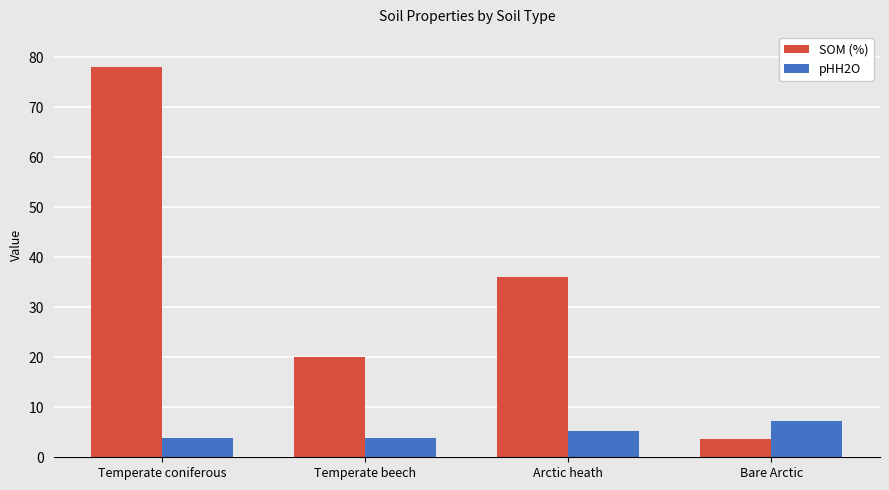

Which category has the highest value in the SOM (%) series?

Temperate coniferous